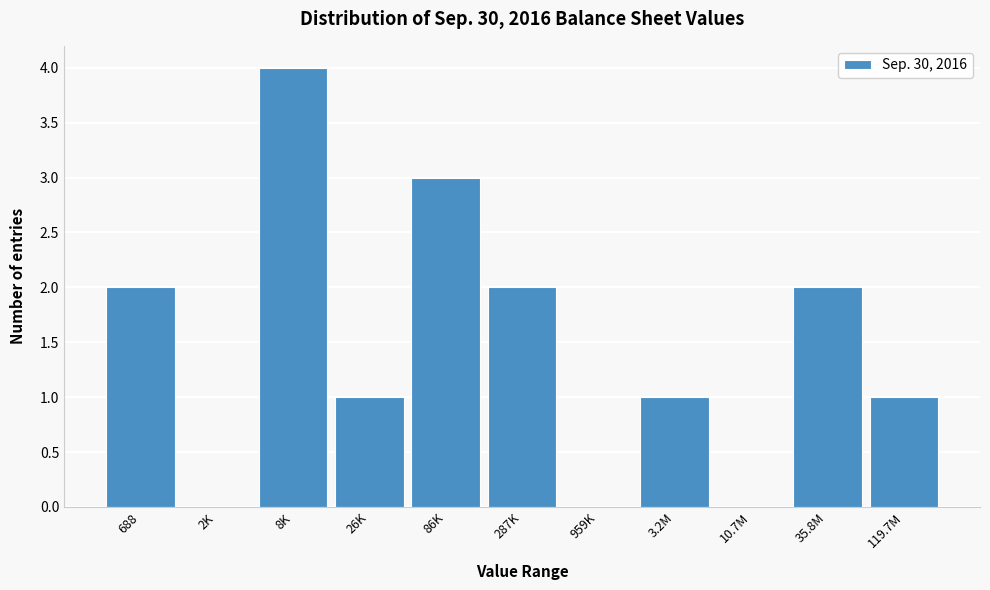

Reading right to left, what are all the values shown in this chart?

119.7M=1	35.8M=2	10.7M=0	3.2M=1	959K=0	287K=2	86K=3	26K=1	8K=4	2K=0	688=2